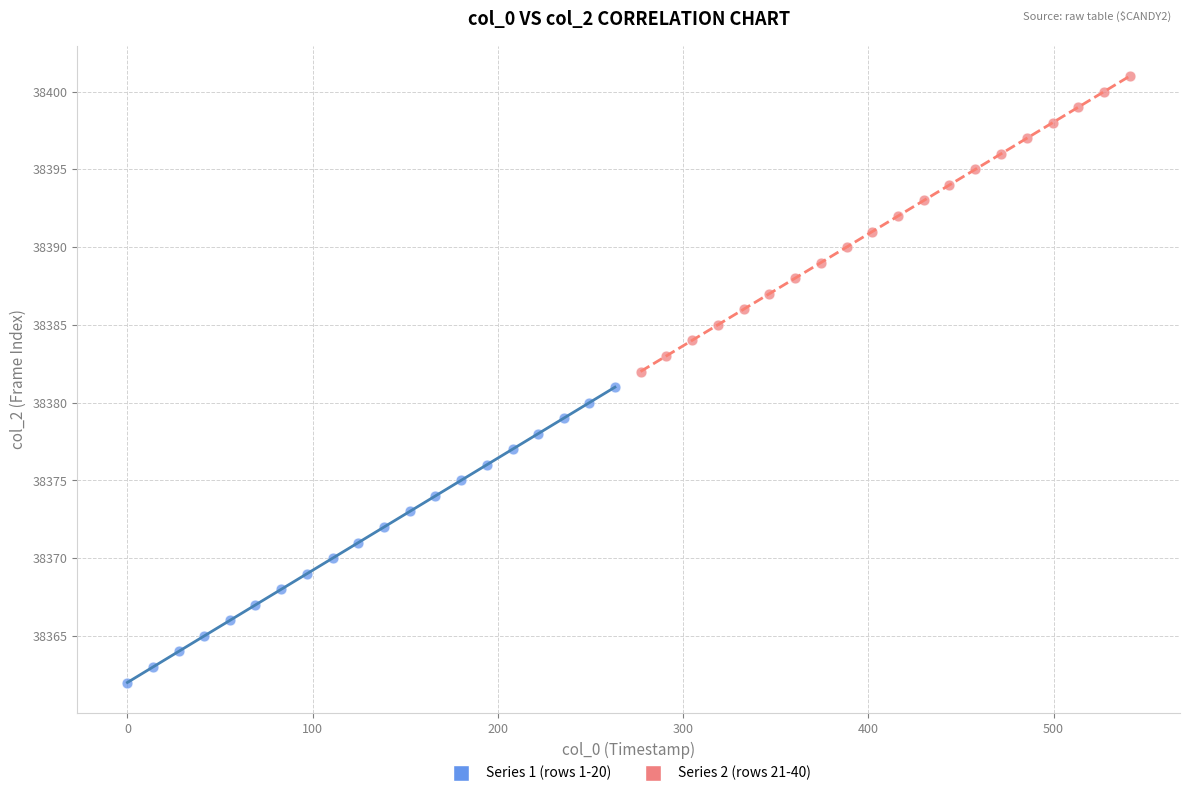

Which series contains the highest Y value?

Series 2 (rows 21-40)